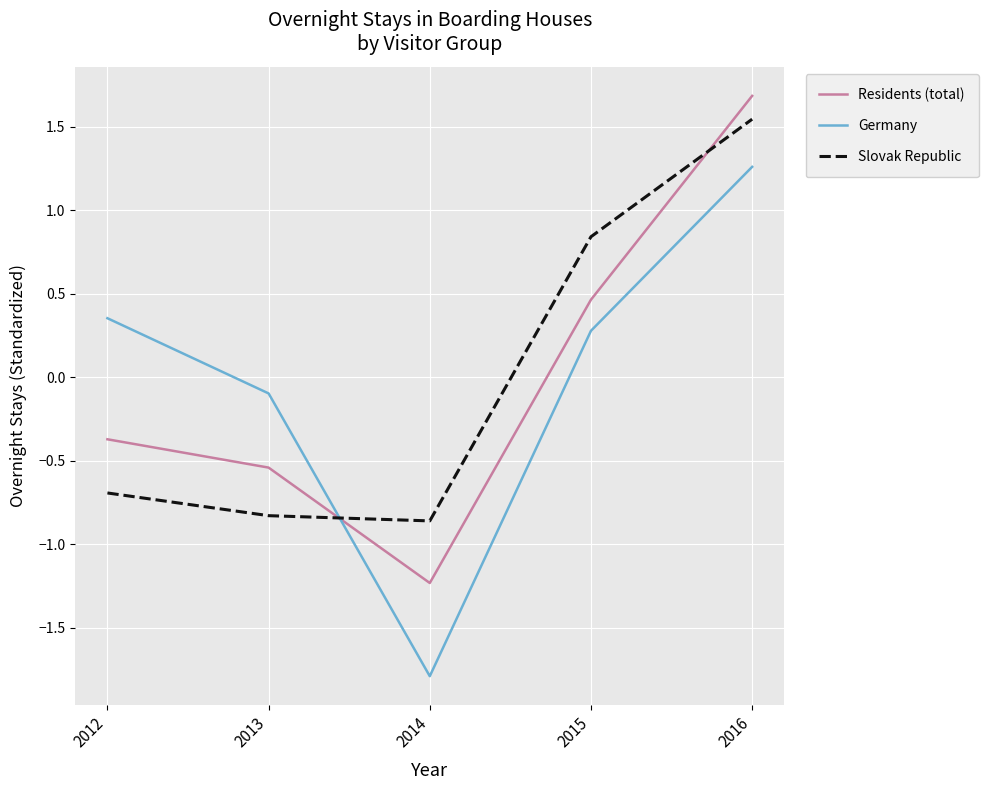

How many series are shown in this chart?

3